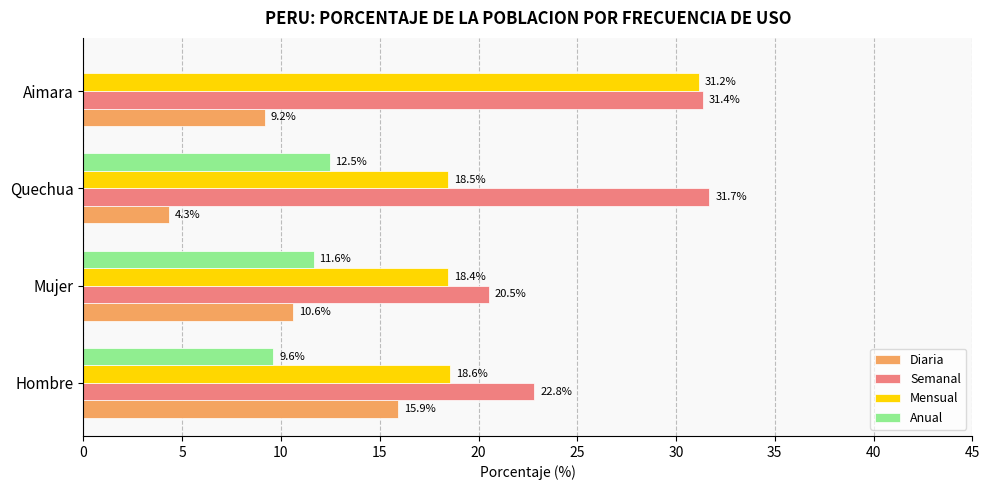

Which series has the largest total across all categories?

Semanal